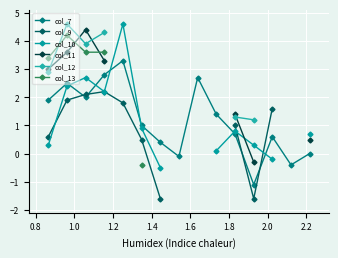

In col_7, how many points are lower than both neighbors (excluding endpoints)?

4